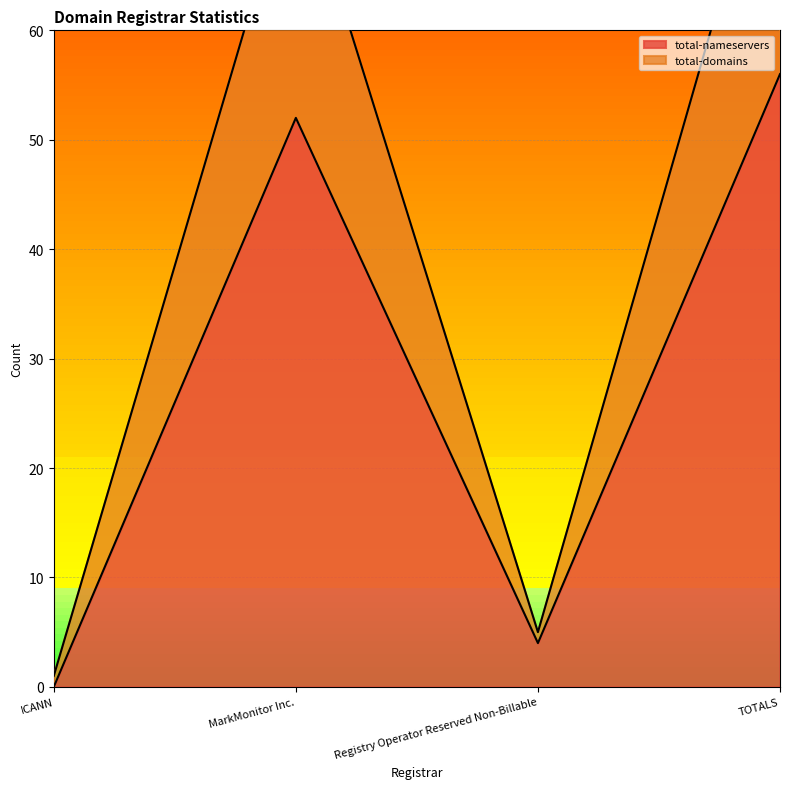

Where is the first local maximum for total-nameservers?

MarkMonitor Inc.